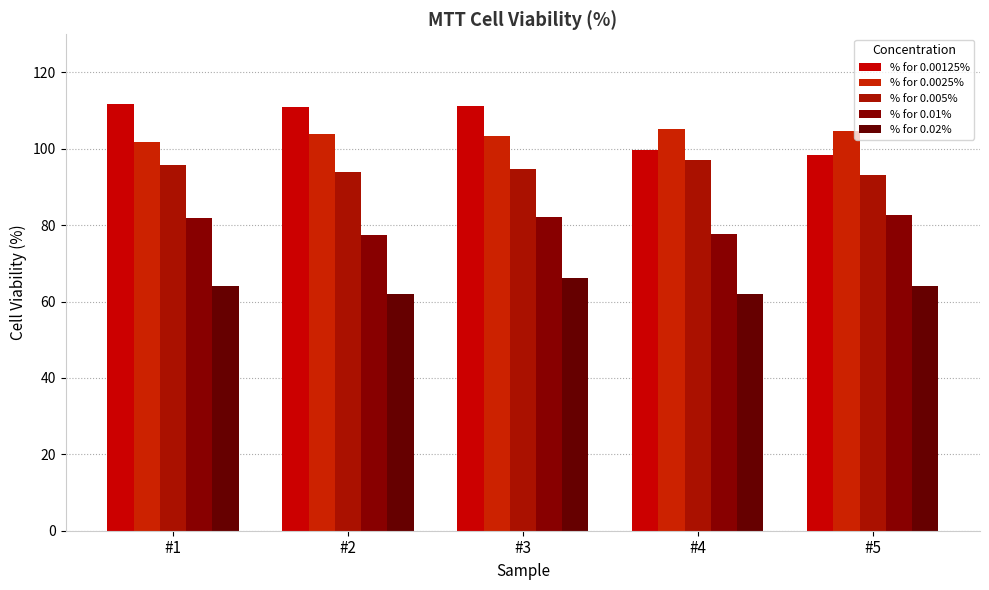

The value of % for 0.005% at #1 is 95.7. True or false?

True